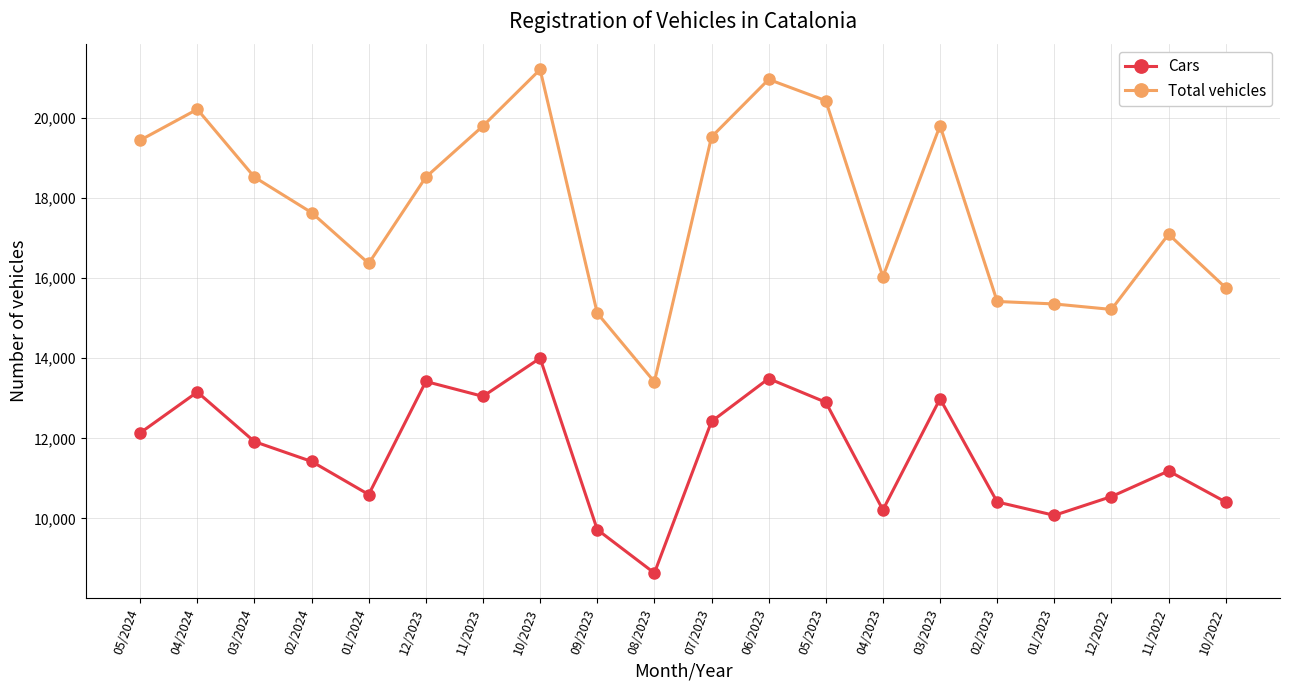

Is it true that Cars equals 19056 at 05/2024?

False